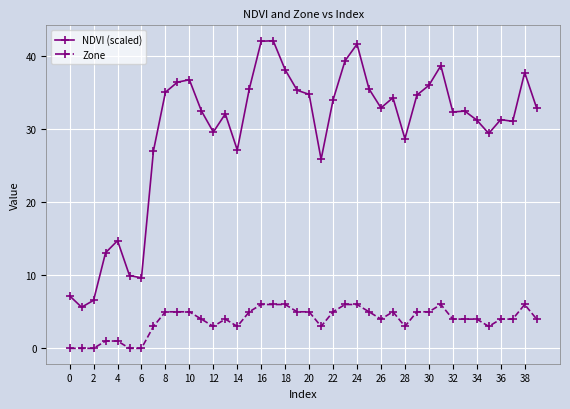

True or false: NDVI (scaled) and Zone intersect in this chart.

False